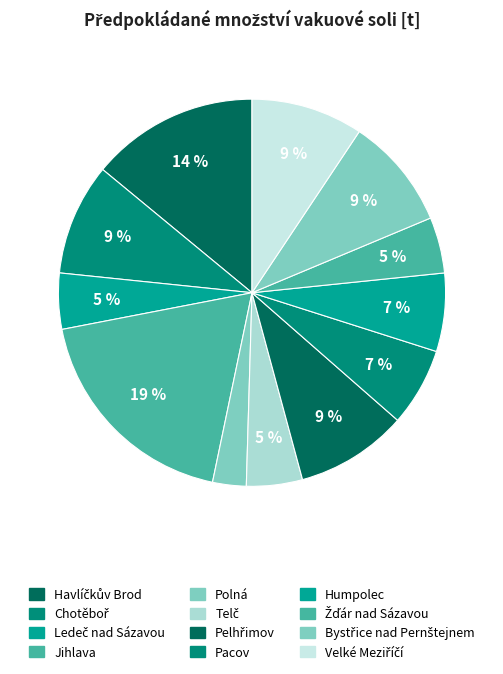

To the nearest percent, what percentage of the pie is Pacov?

7%